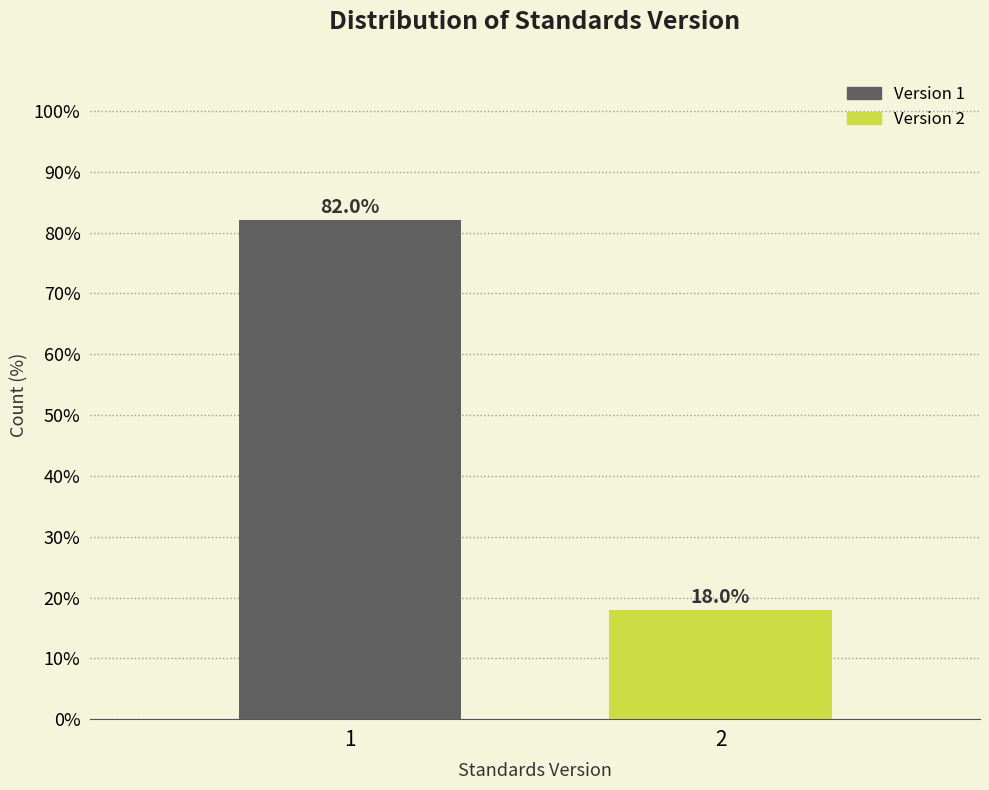

Reading right to left, extract all data points from this chart.

18.0	82.0